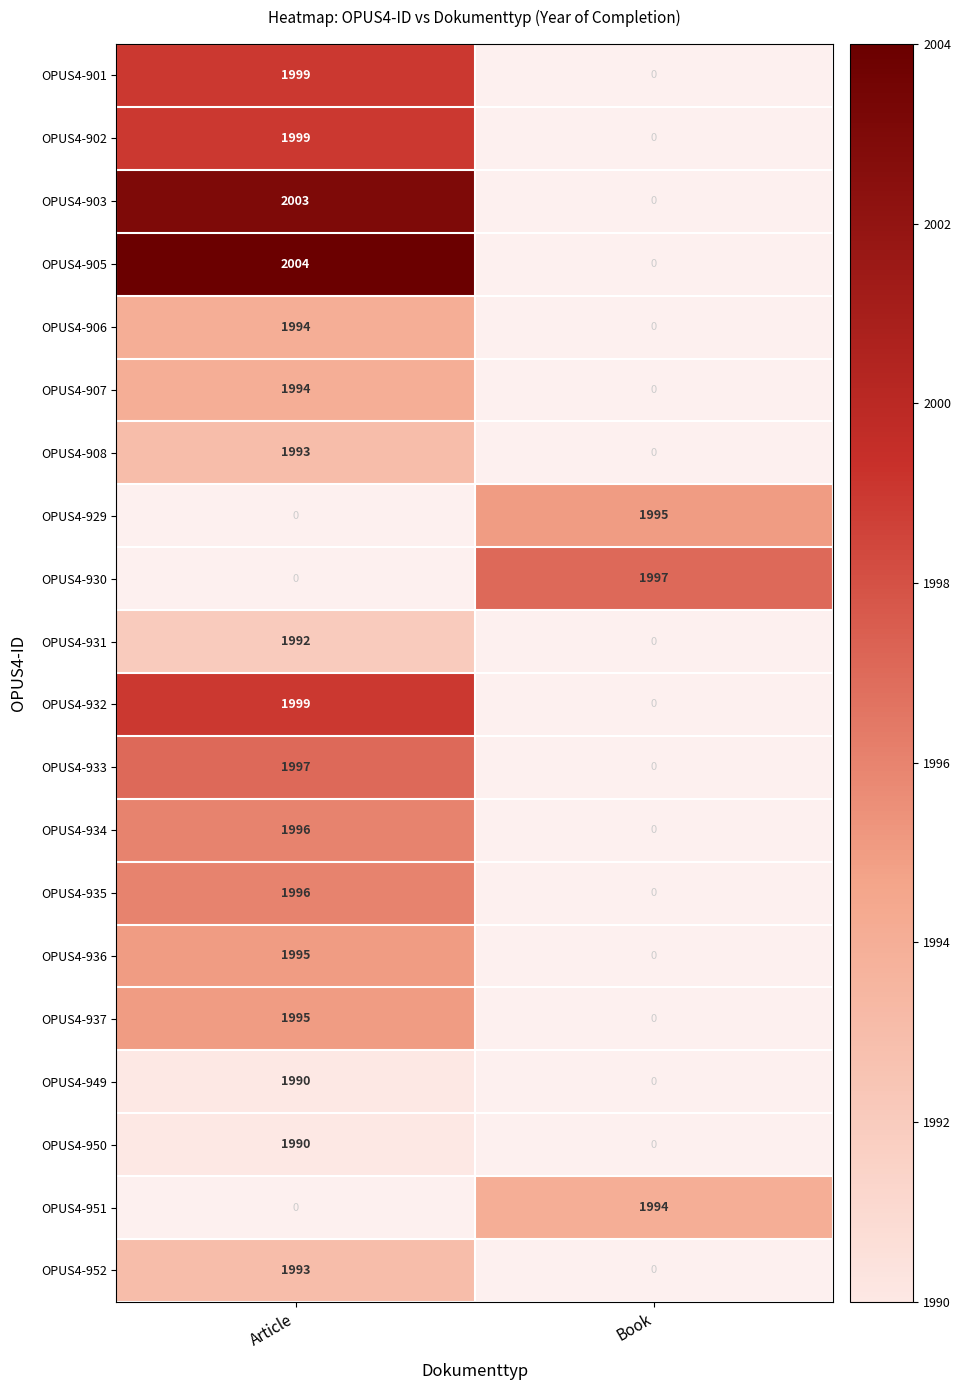

At how many categories does at least one series exceed 1994?

2